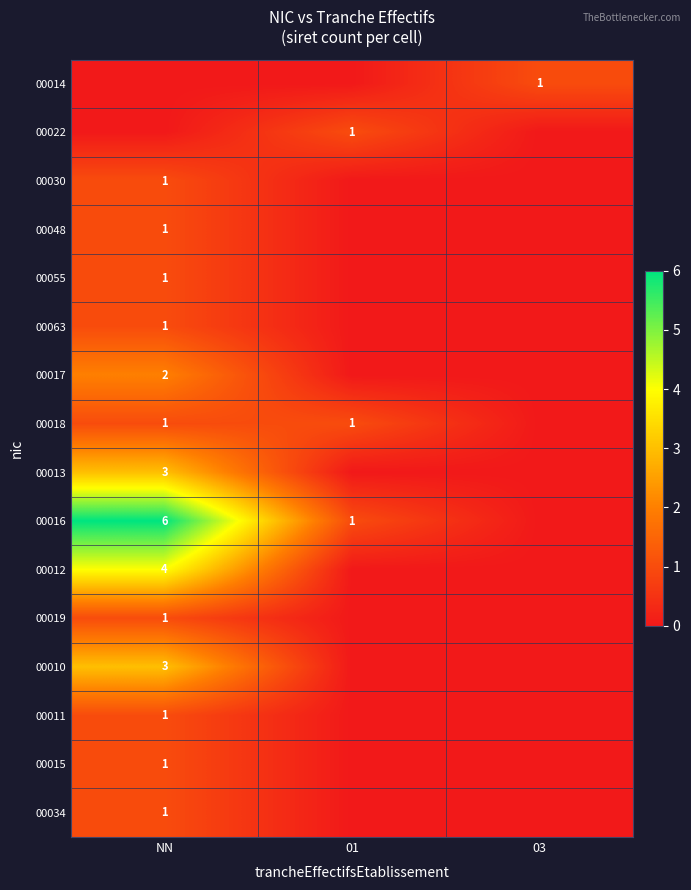

True or false: 00030 has a value of 1 at NN.

True